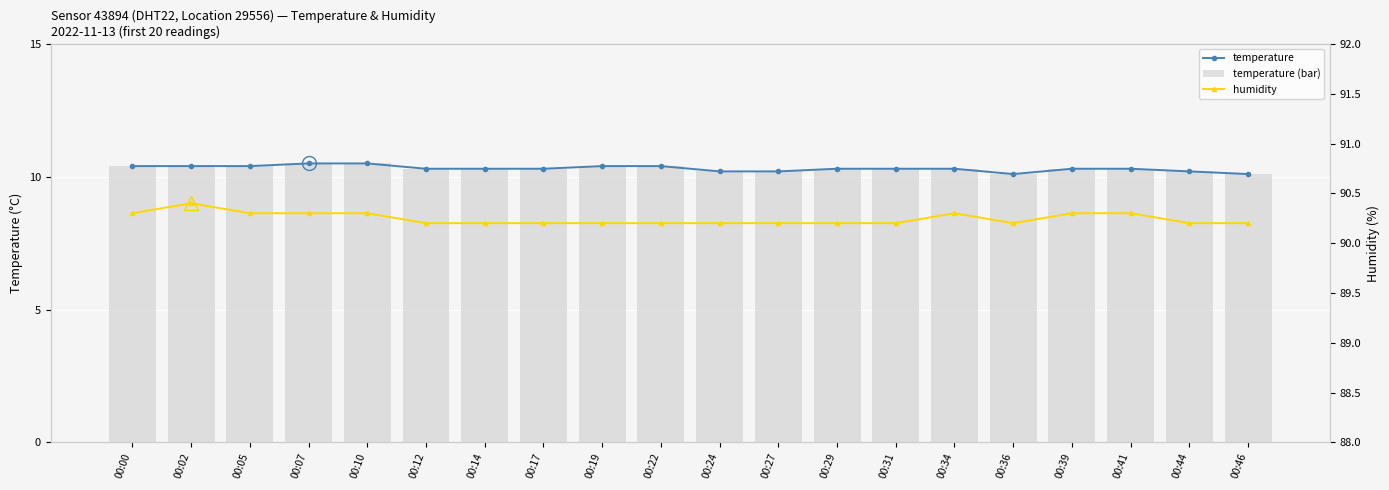

What is the maximum value for temperature?

10.5